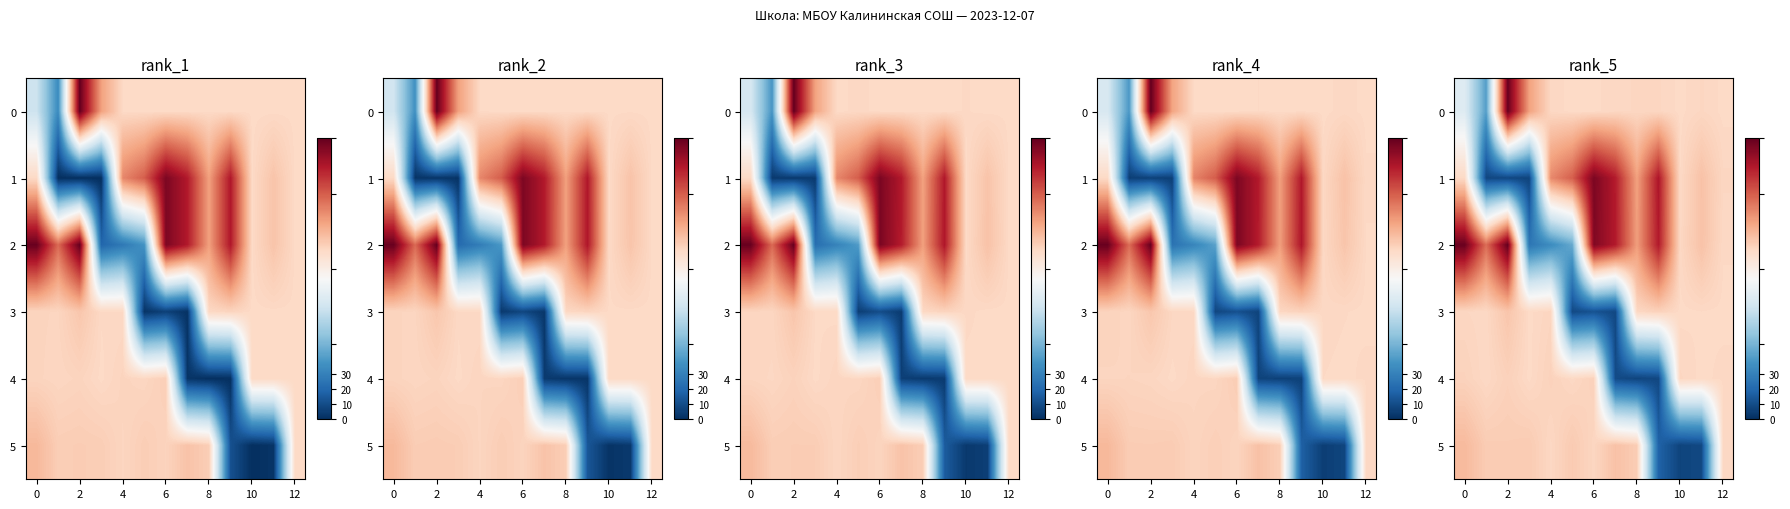

The value of row_3 at 6 is 43.6. True or false?

False